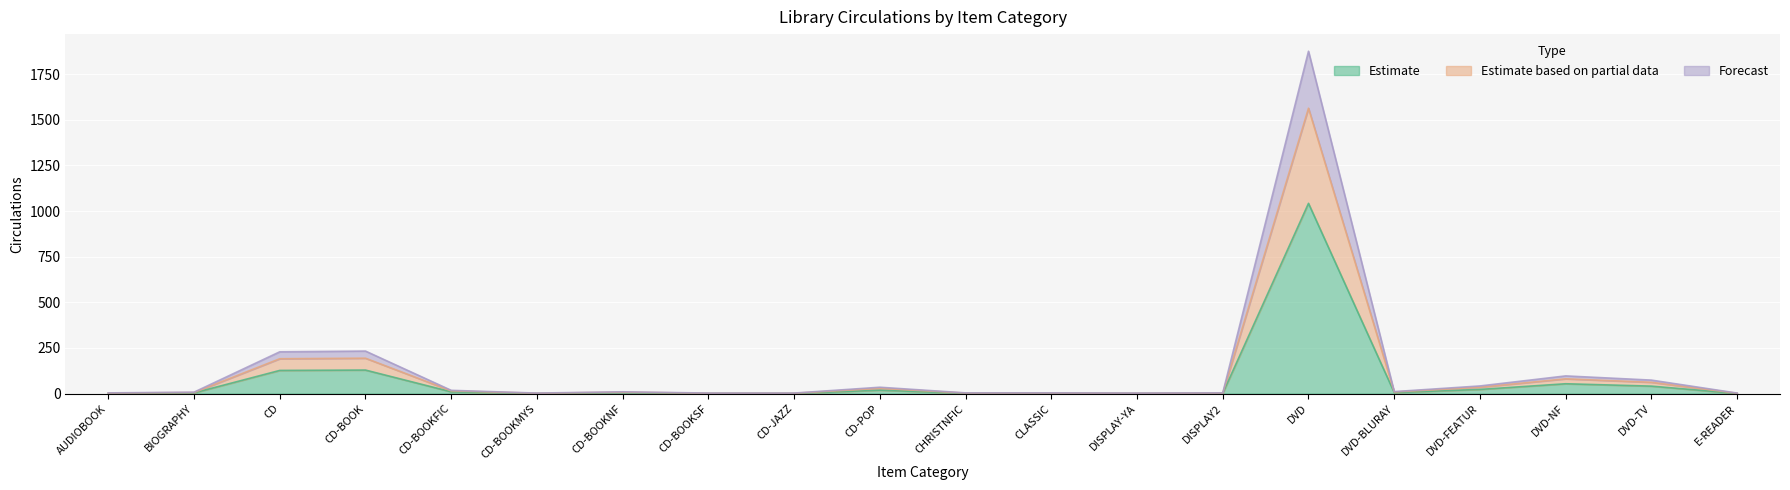

Where is the first local minimum for Estimate based on partial data?

CD-BOOKMYS